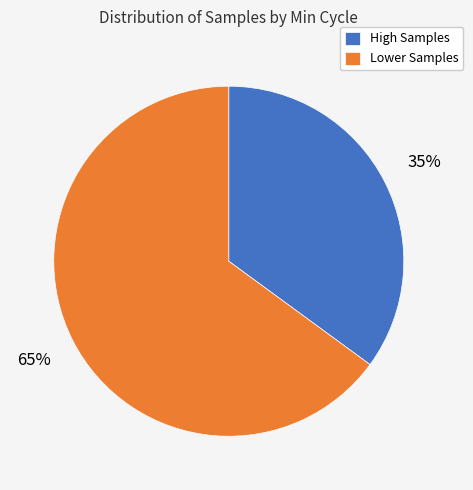

Rank the categories by value from highest to lowest.

Lower Samples, High Samples